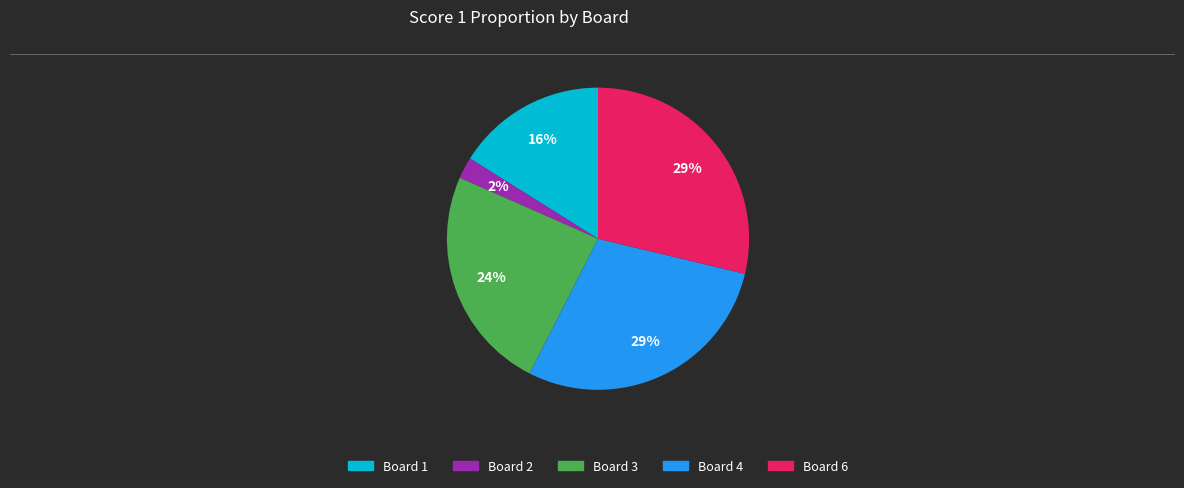

To the nearest percent, what is the average slice percentage?

20%